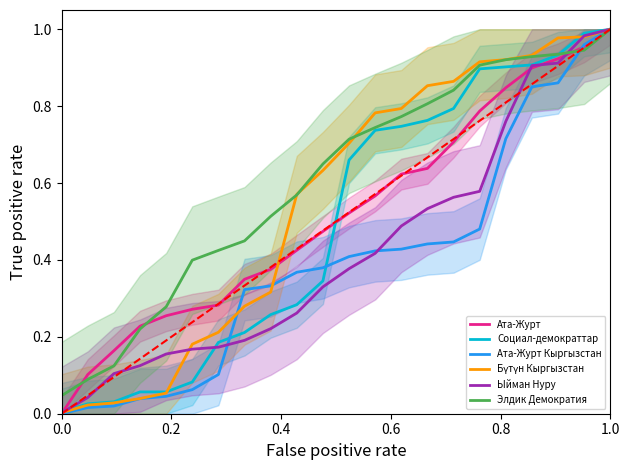

How many values in Ата-Журт are above zero?

21